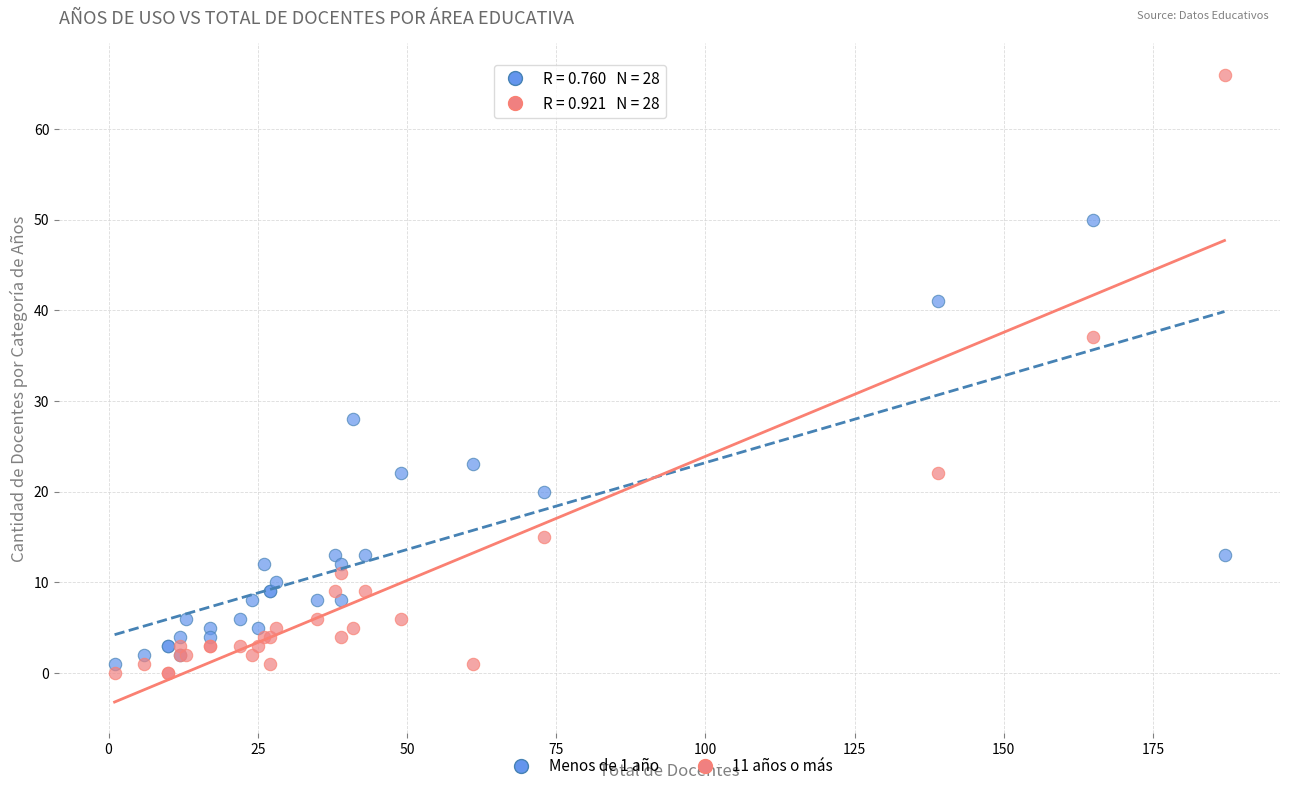

What is the X range (max minus min) for the scatter plot?

186